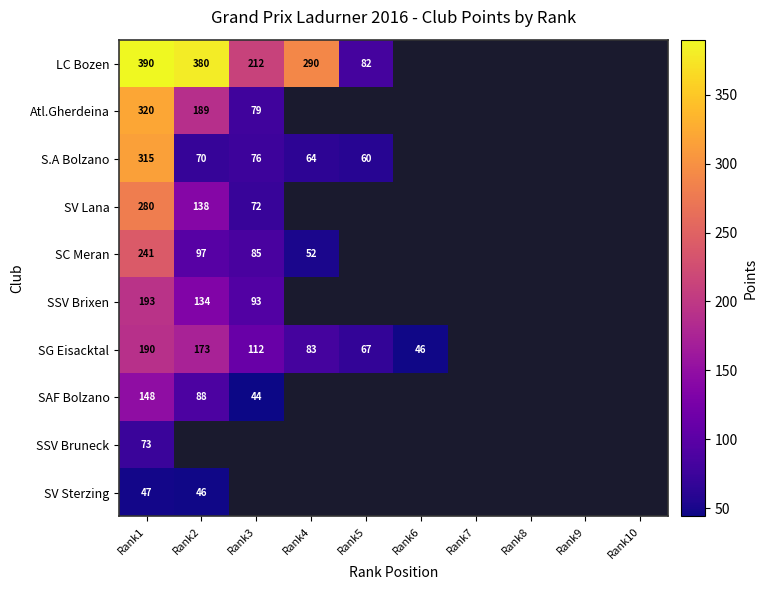

The value of SC Meran at Rank3 is 85. True or false?

True